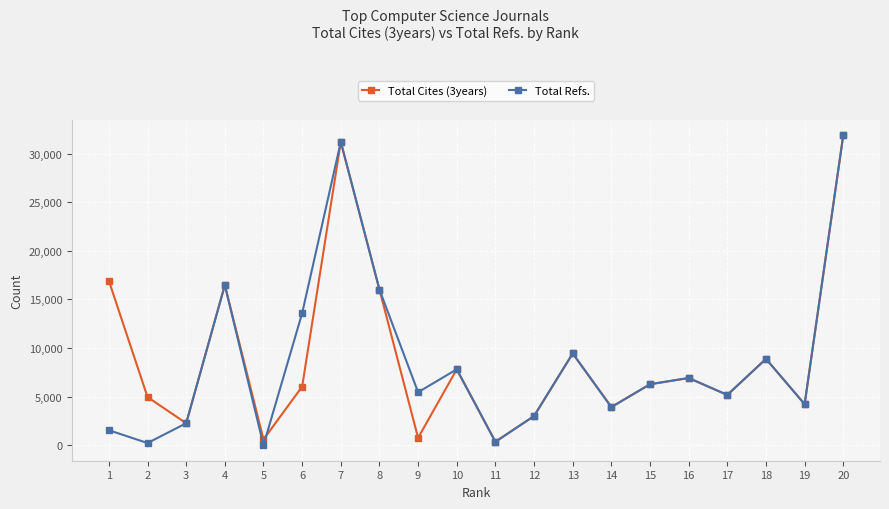

What is the approximate value of Total Cites (3years) at 14?

3924